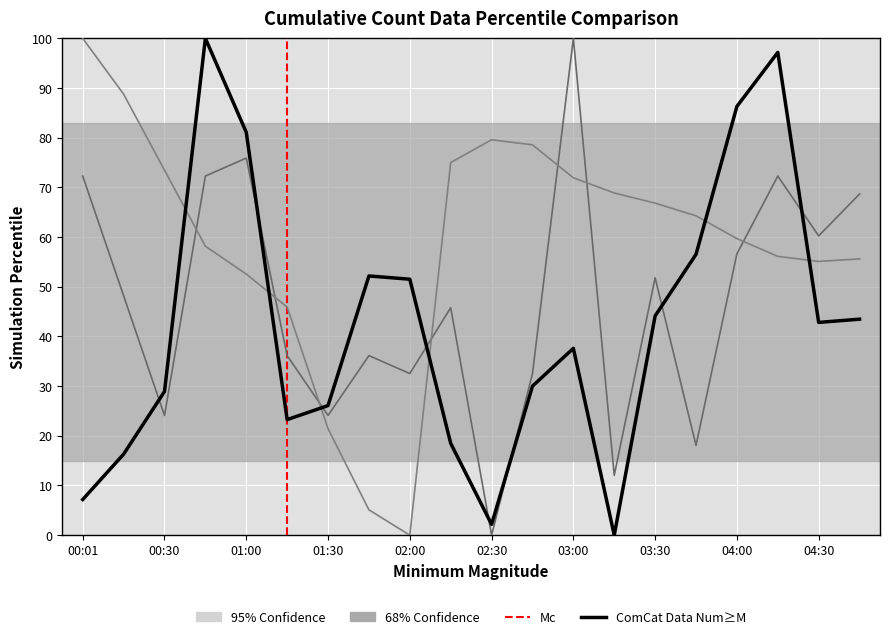

Reading left to right, extract all data points from this chart.

SDS_P1: 00:01=7.2	00:16=16.3	00:30=28.9	00:45=100.0	01:00=81.1	01:15=23.3	01:30=26.1	01:45=52.2	02:00=51.5	02:15=18.5	02:30=2.2	02:45=30.0	03:00=37.6	03:15=0.0	03:30=44.1	03:45=56.5	04:00=86.3	04:15=97.2	04:30=42.8	04:45=43.5
SDS_P2: 00:01=72.3	00:16=48.2	00:30=24.1	00:45=72.3	01:00=75.9	01:15=36.1	01:30=24.1	01:45=36.1	02:00=32.5	02:15=45.8	02:30=0.0	02:45=32.5	03:00=100.0	03:15=12.0	03:30=51.8	03:45=18.1	04:00=56.6	04:15=72.3	04:30=60.2	04:45=68.7
BME280_temperature: 00:01=100.0	00:16=88.8	00:30=73.5	00:45=58.2	01:00=52.6	01:15=45.9	01:30=21.4	01:45=5.1	02:00=0.0	02:15=75.0	02:30=79.6	02:45=78.6	03:00=71.9	03:15=68.9	03:30=66.8	03:45=64.3	04:00=59.7	04:15=56.1	04:30=55.1	04:45=55.6